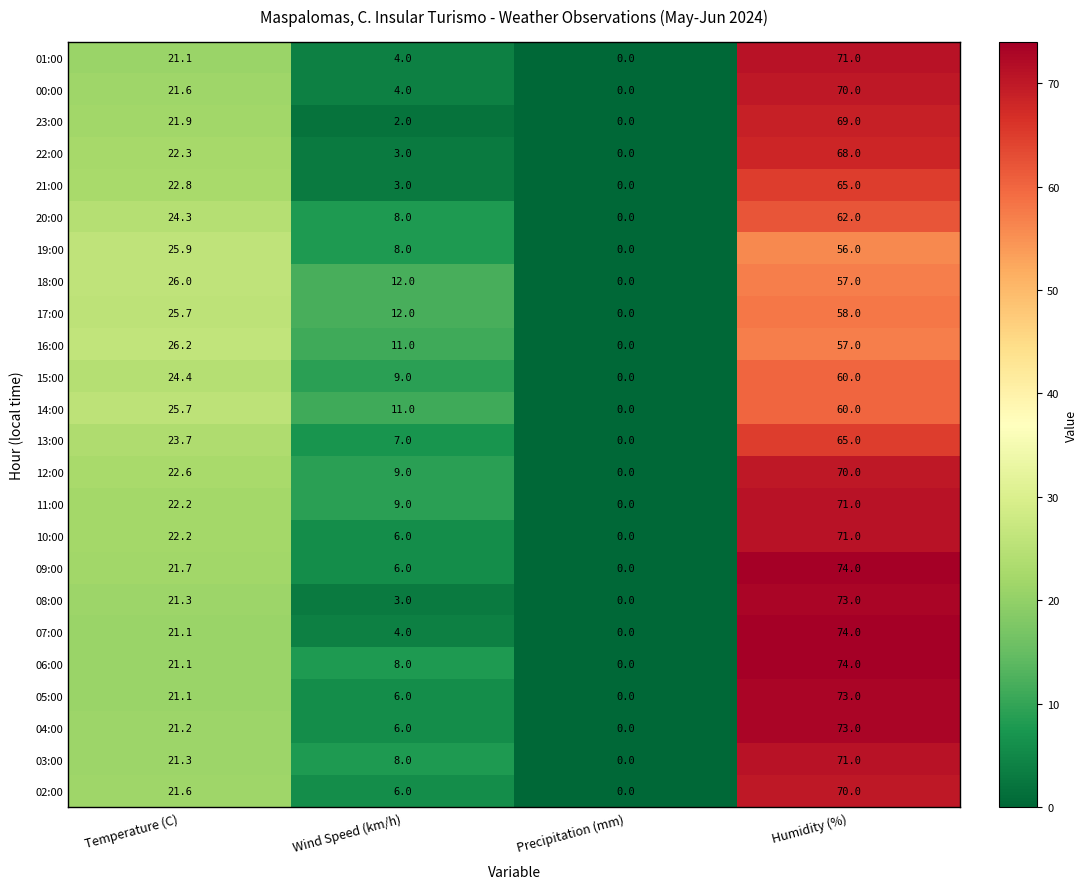

At which category does the chart reach its peak across all series?

Humidity (%)